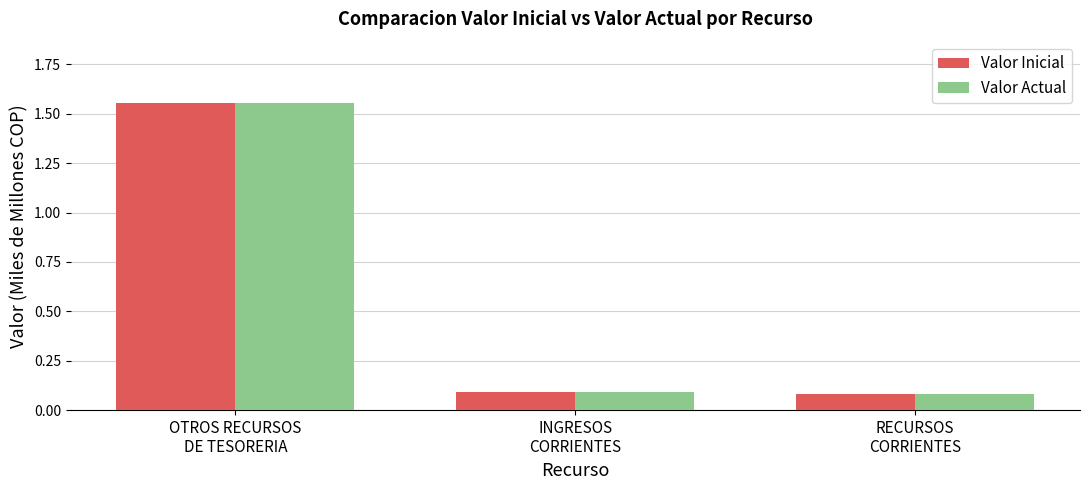

What is the label of the 2nd bar from the right?

INGRESOS
CORRIENTES